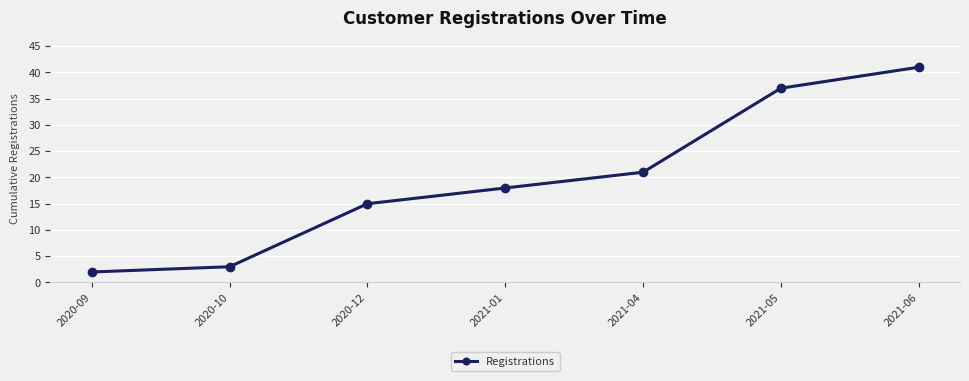

Is it true that the value at 2020-09 is 2?

True